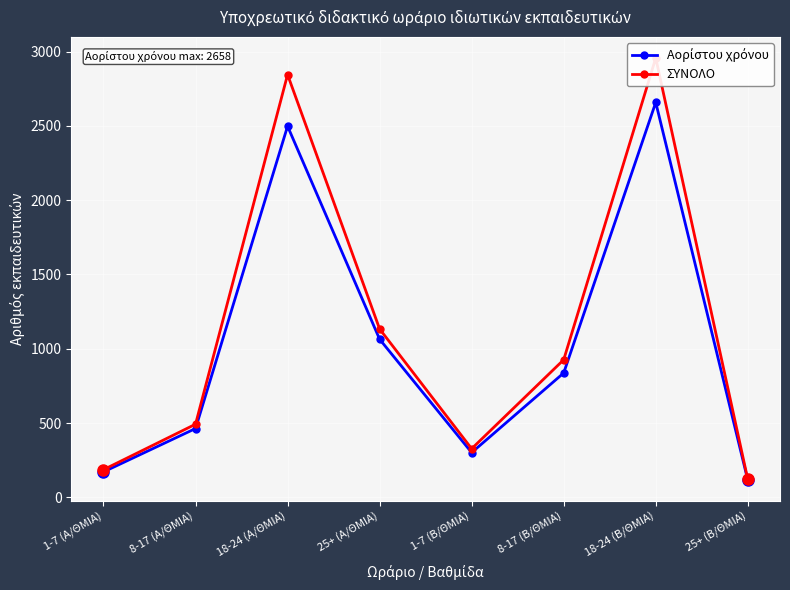

What is the approximate value of ΣΥΝΟΛΟ at 18-24 (Β/ΘΜΙΑ)?

2957